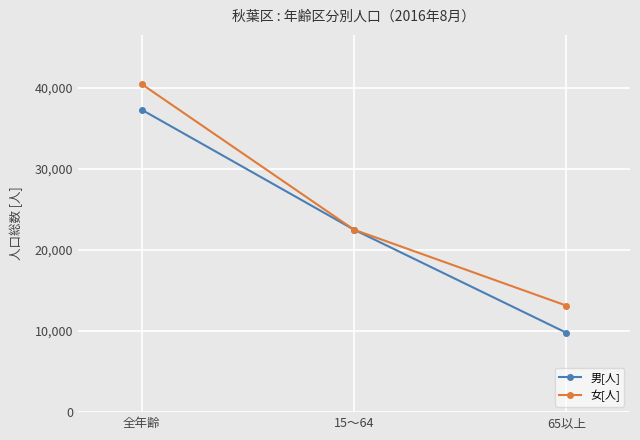

Reading right to left, transcribe all the data shown in this chart.

男[人]: 9794	22513	37307
女[人]: 13142	22509	40467